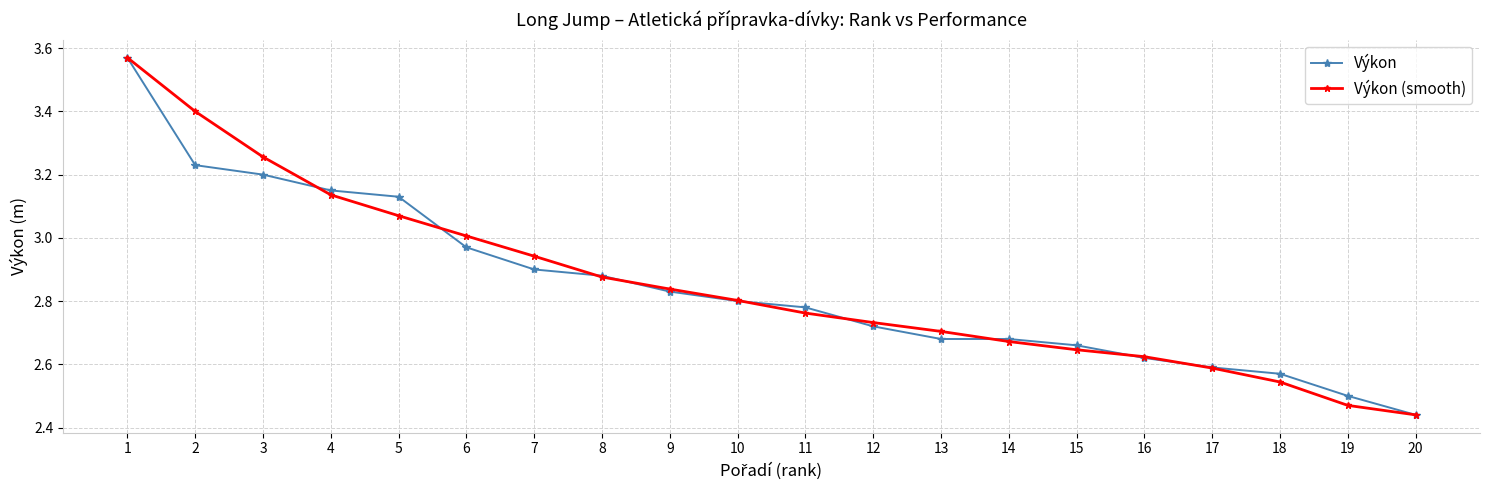

Is the value of Výkon (smooth) at 13 greater than the value of Výkon at 17?

Yes